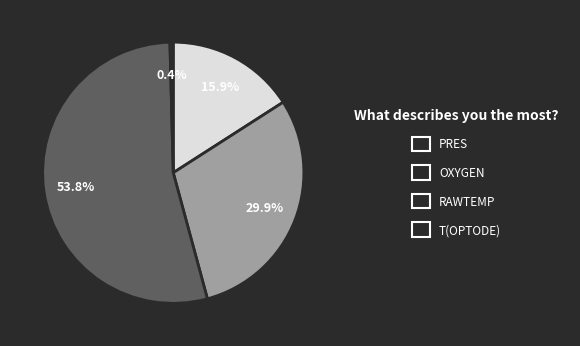

Is the sum of RAWTEMP and T(OPTODE) greater than half?

Yes